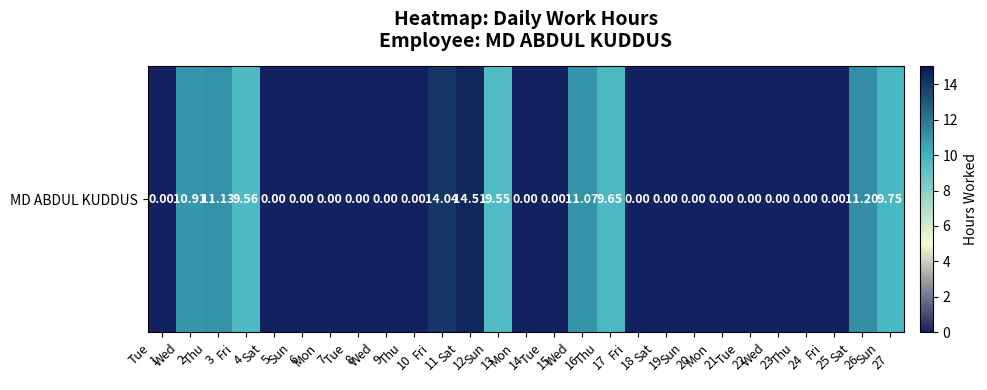

Reading left to right, what are all the values shown in this chart?

Tue
1=0.0	Wed
2=10.9	Thu
3=11.1	Fri
4=9.6	Sat
5=0.0	Sun
6=0.0	Mon
7=0.0	Tue
8=0.0	Wed
9=0.0	Thu
10=0.0	Fri
11=14.0	Sat
12=14.5	Sun
13=9.6	Mon
14=0.0	Tue
15=0.0	Wed
16=11.1	Thu
17=9.7	Fri
18=0.0	Sat
19=0.0	Sun
20=0.0	Mon
21=0.0	Tue
22=0.0	Wed
23=0.0	Thu
24=0.0	Fri
25=0.0	Sat
26=11.2	Sun
27=9.8